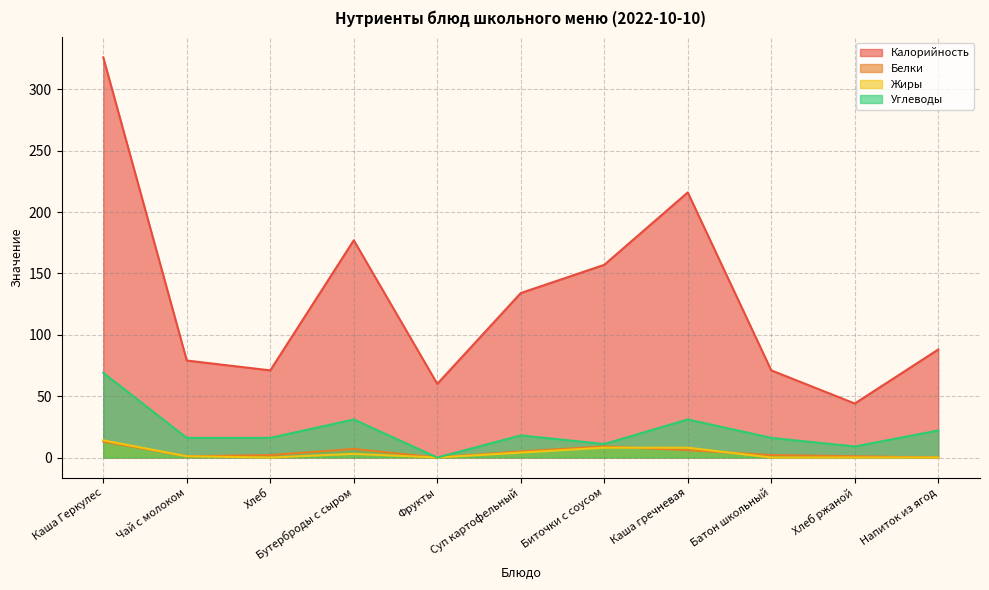

At how many categories does at least one series exceed 18?

11